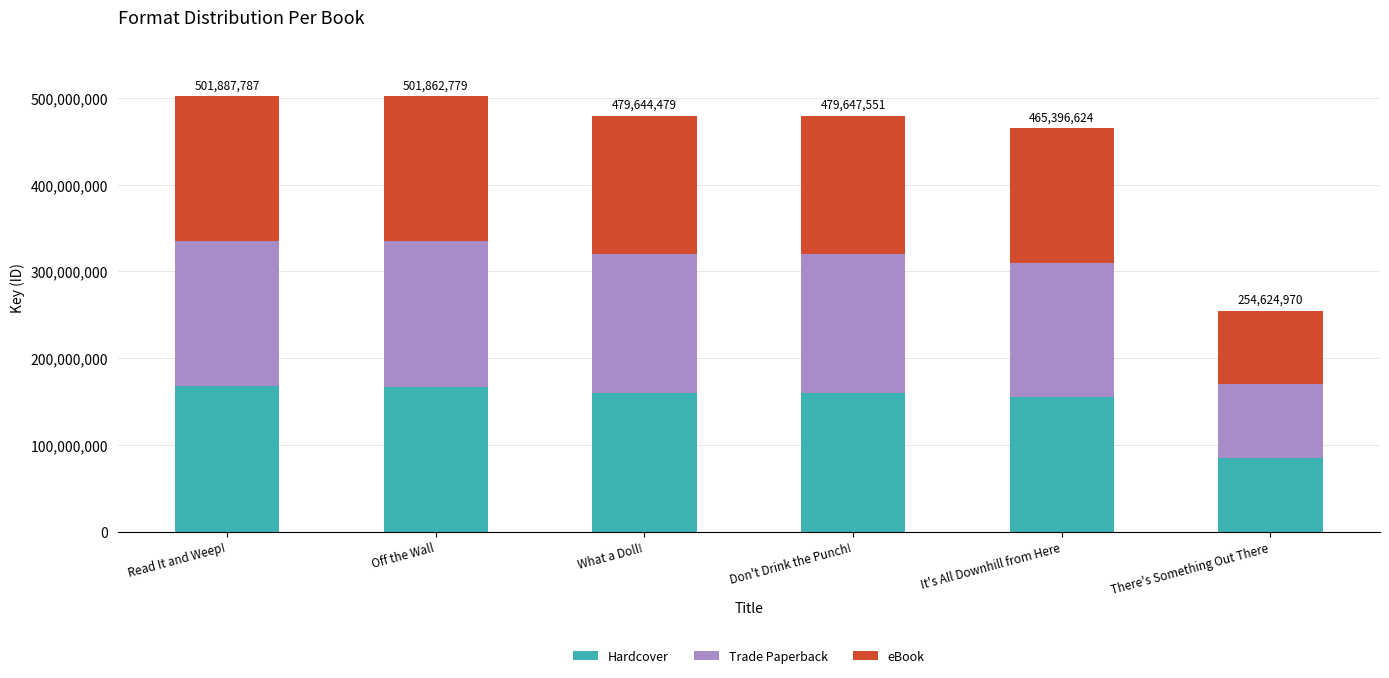

What is the difference between the maximum and second lowest values in the Hardcover series?

12163721